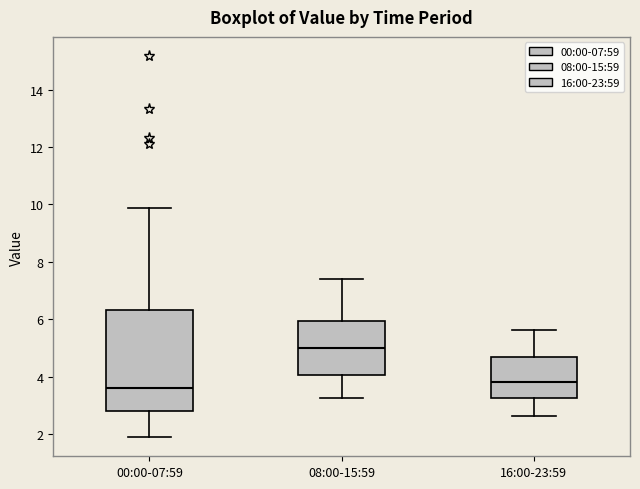

Reading left to right, read every box against the y-axis: the position of its median line, the range the box covers, and the ends of its whiskers. The values are not printed on the chart, so give them approximately, as read against the axis.

00:00-07:59: median 3.6, box 2.8 to 6.4, whiskers 2.0 to 9.8
08:00-15:59: median 5.0, box 4.0 to 6.0, whiskers 3.2 to 7.4
16:00-23:59: median 3.8, box 3.2 to 4.6, whiskers 2.6 to 5.6